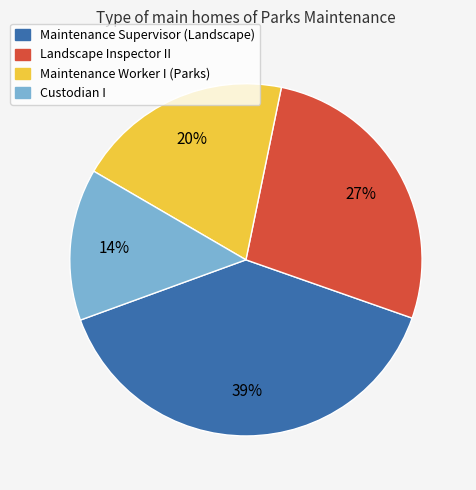

How many segments does this pie chart have?

4